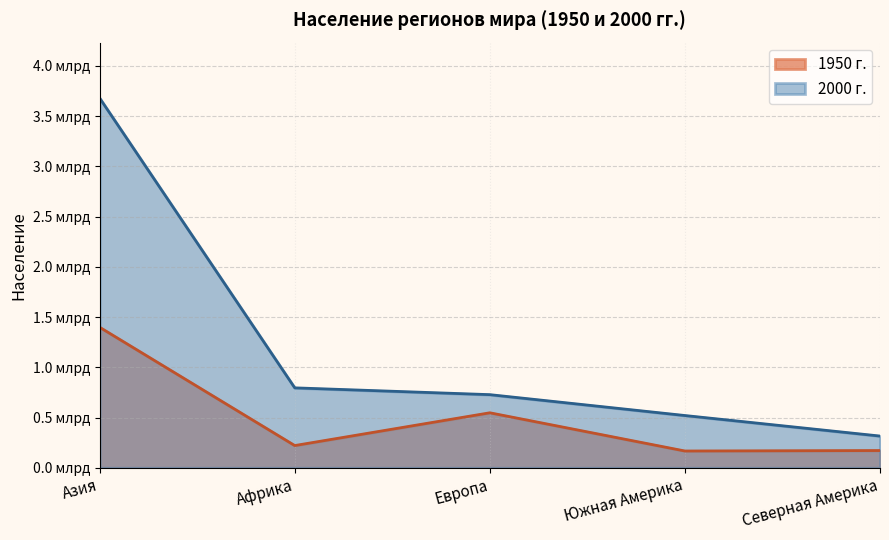

True or false: 2000 г. and 1950 г. intersect in this chart.

False